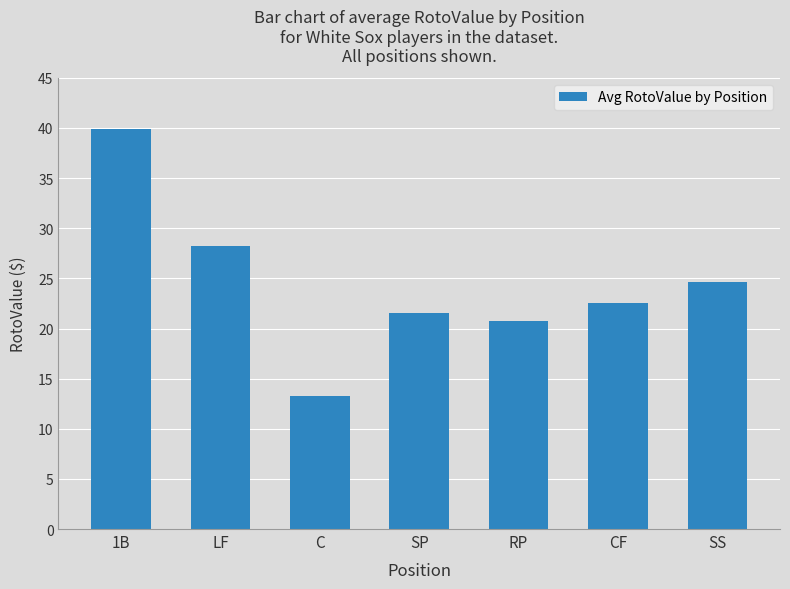

What is the ratio of the value at LF to the value at CF?

1.3